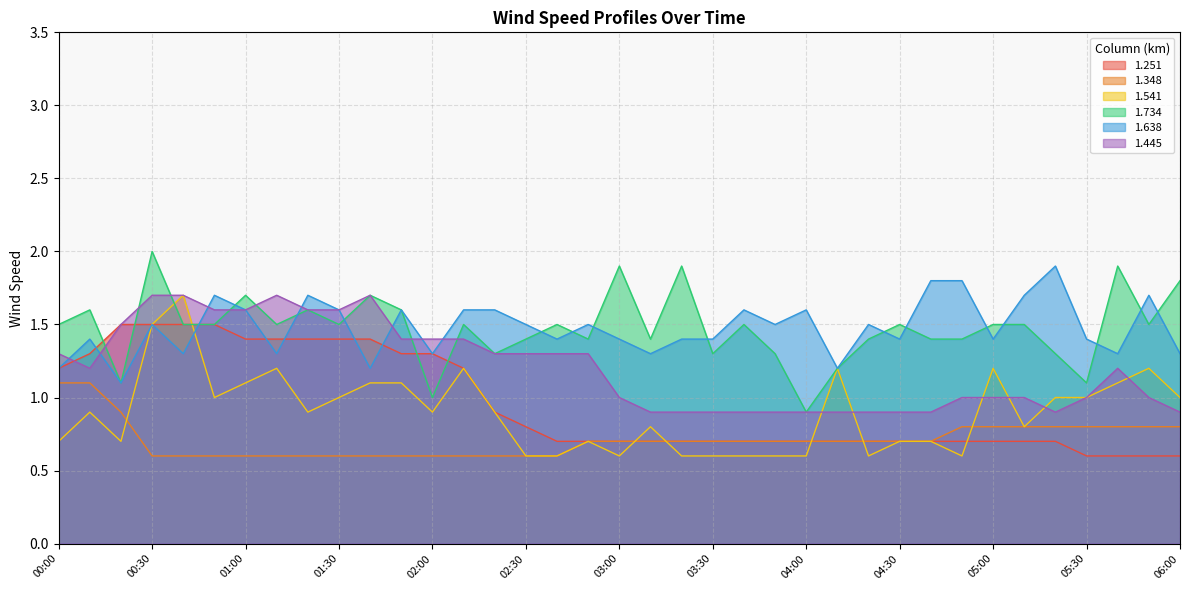

Which series has the largest total across all categories?

1.638